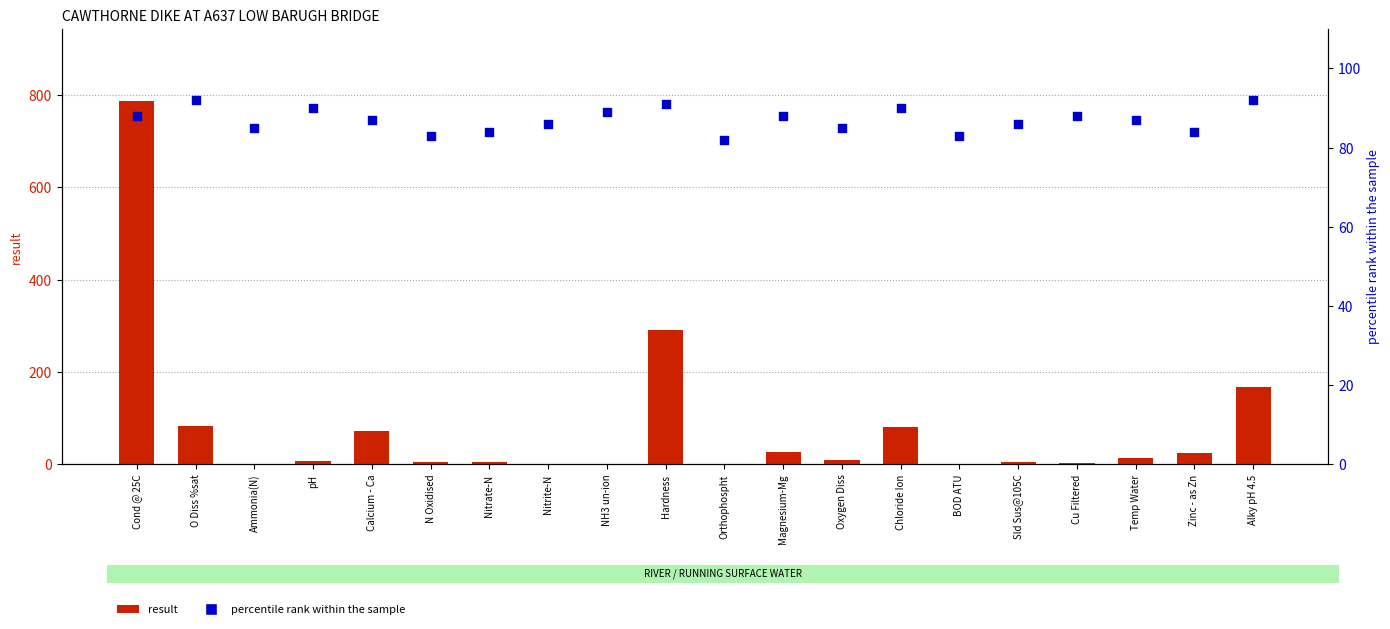

At how many categories does at least one series exceed 267?

2